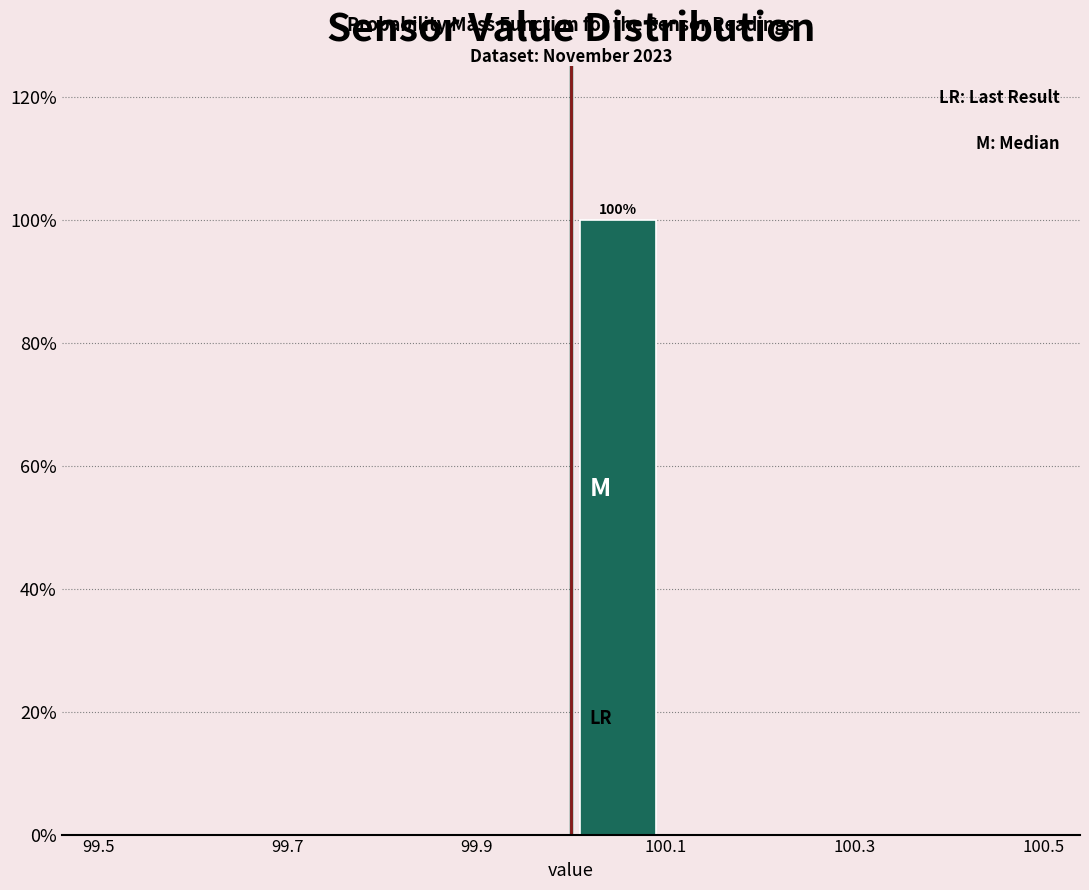

Over which range of the x-axis is the bar tallest?

100.0 to 100.1